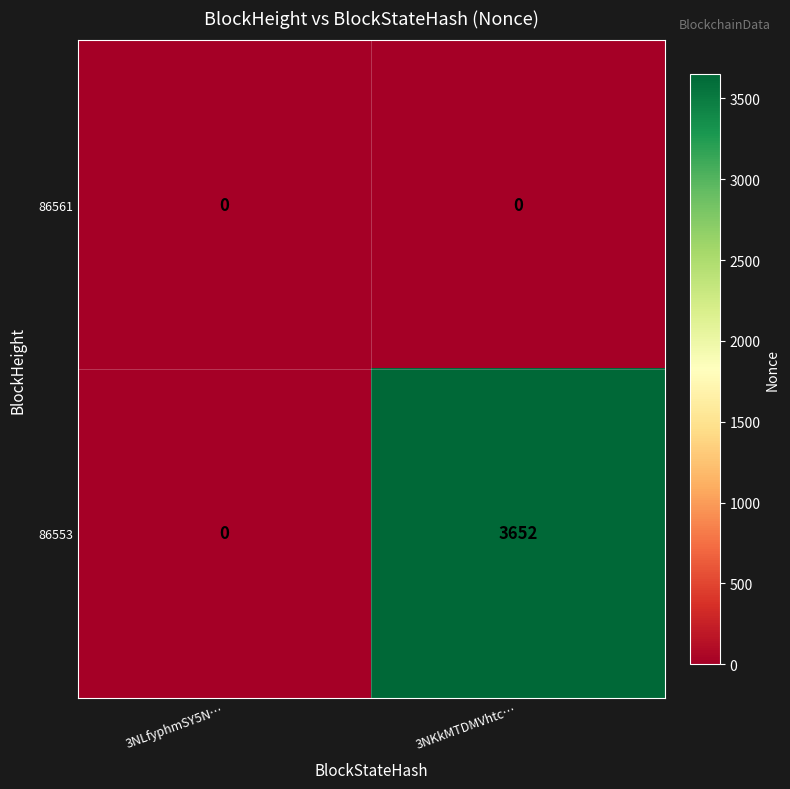

Is it true that 86561 equals 0 at 3NLfyphmSY5N…?

True